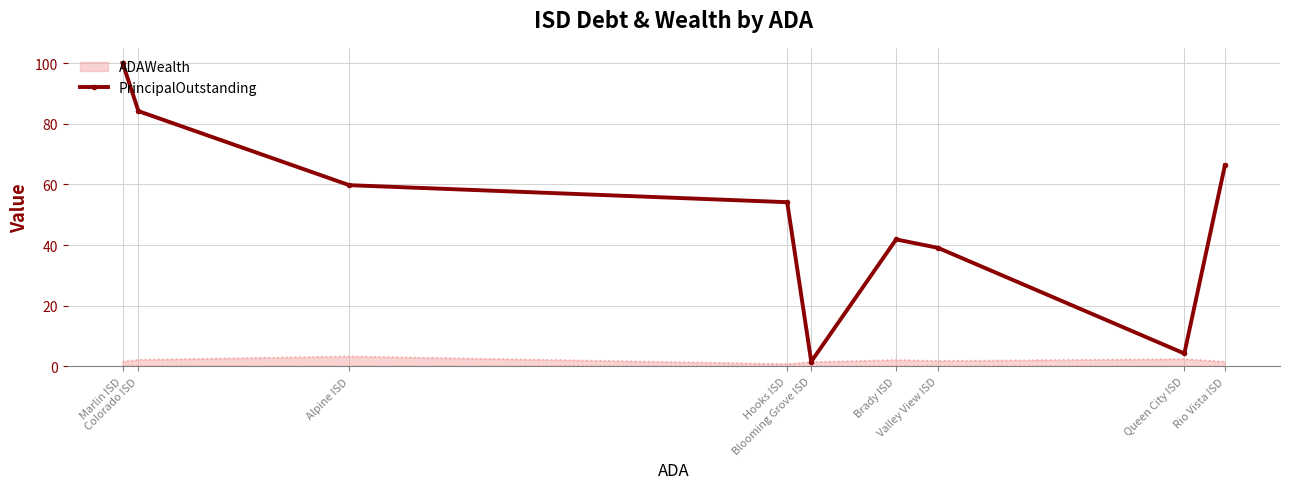

What is the smallest value displayed?

1.6